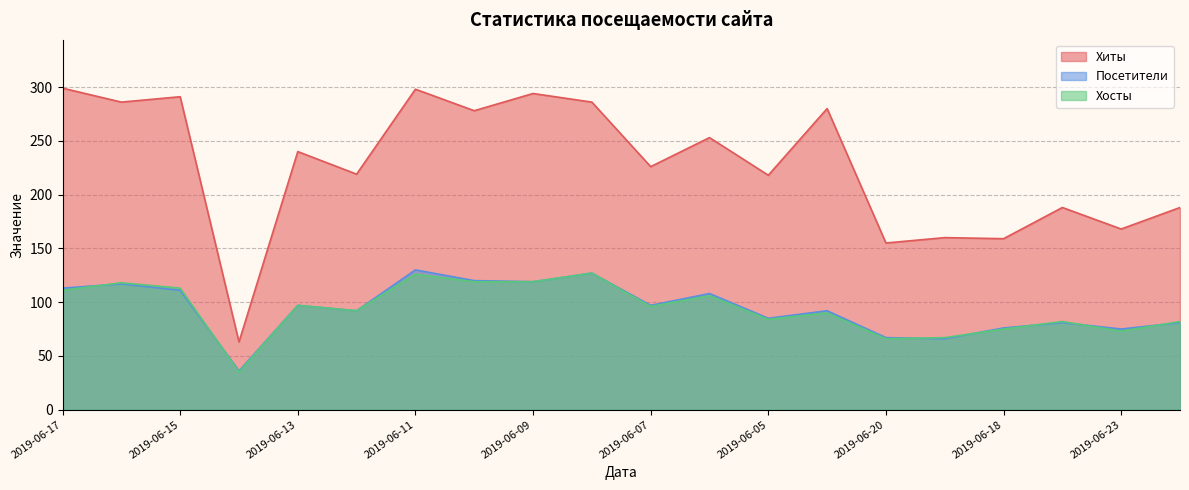

What is the total value across all series at 2019-06-14?

134